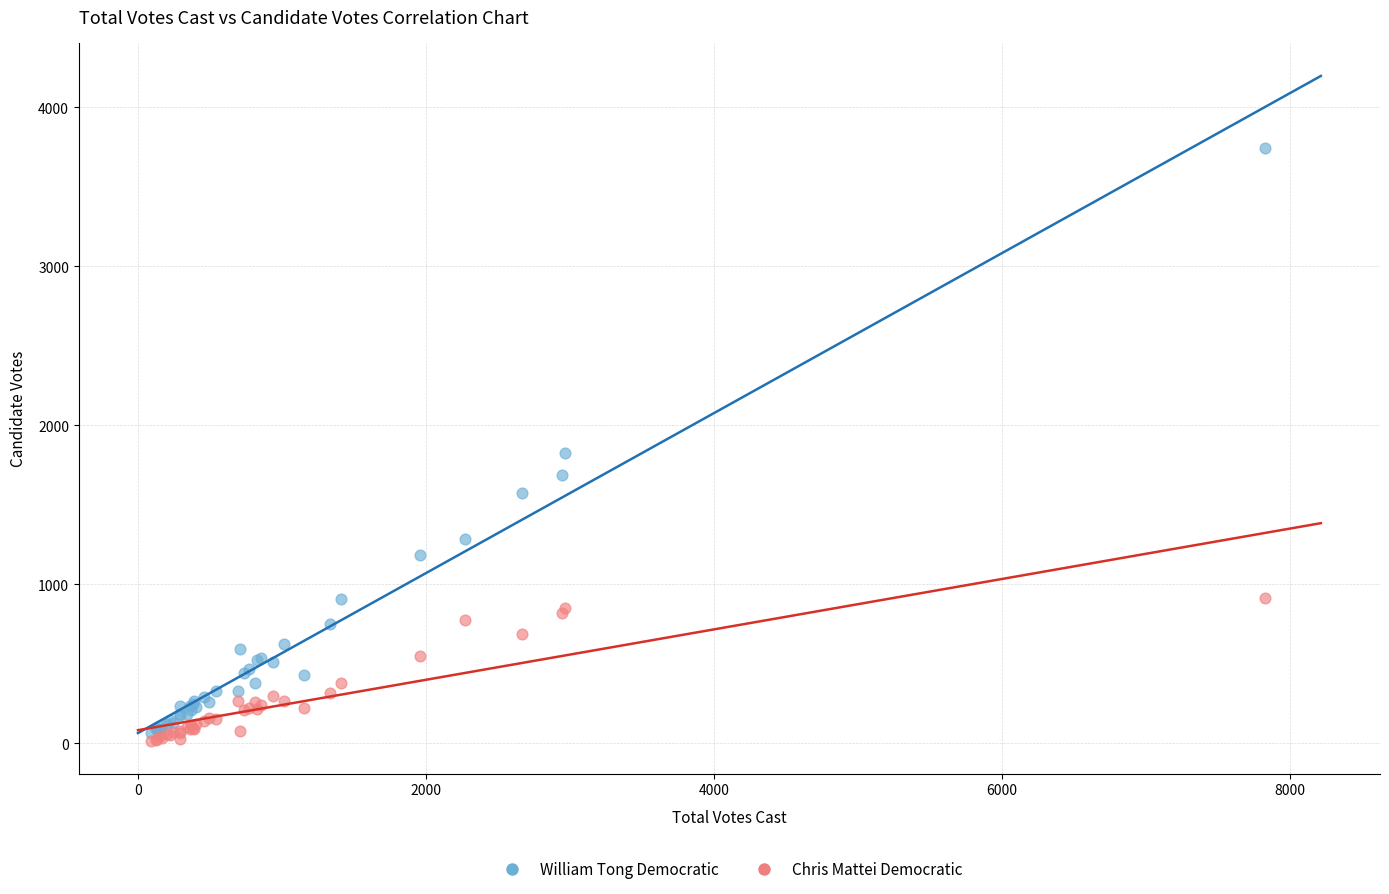

In the William Tong Democratic series, what Y value is closest to 1905?

1824